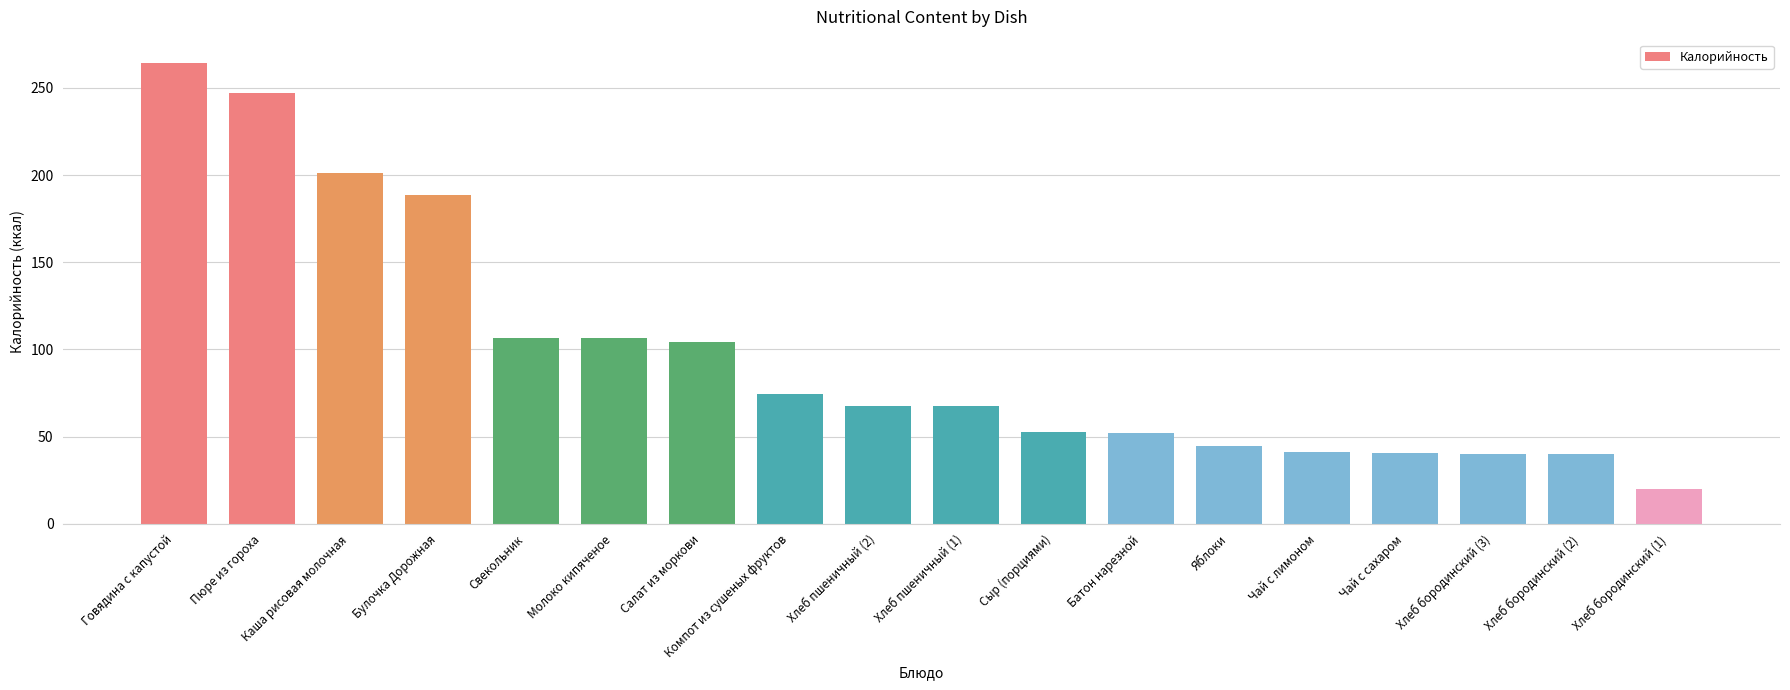

What is the label of the 7th bar from the right?

Батон нарезной